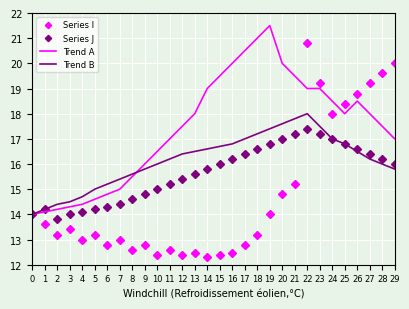

Rank the series by their maximum value, from highest to lowest.

Trend A, Series I, Trend B, Series J